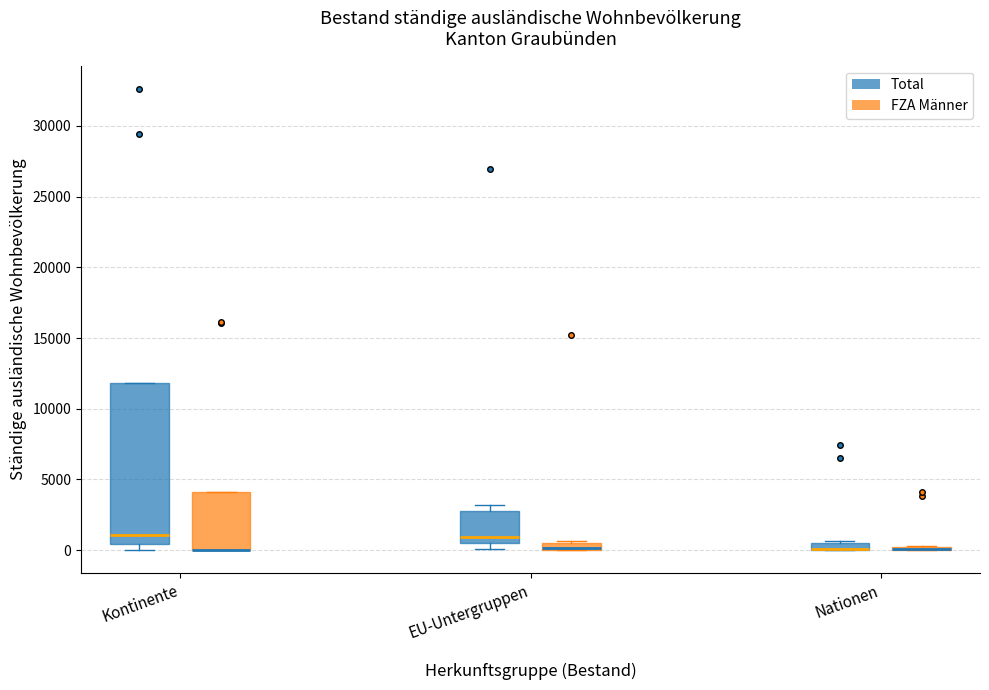

Where is the upper edge of the box for EU-Untergruppen (Total) on the y-axis? The values are not printed on the chart, so give them approximately, as read against the axis.

2500